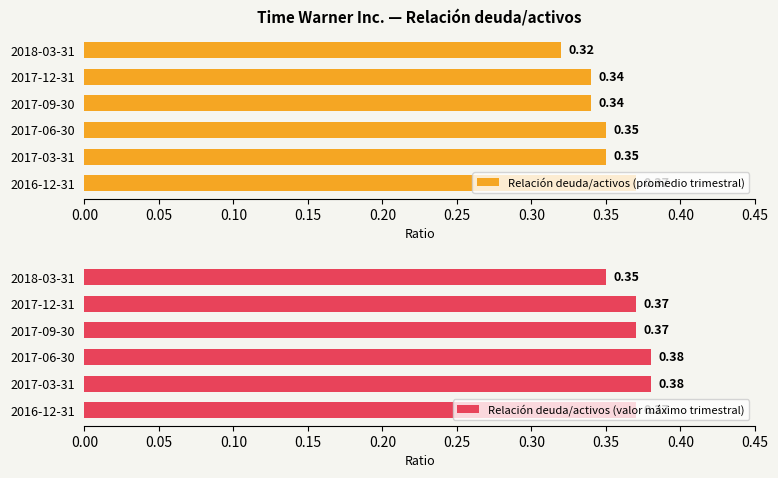

Which series has the largest total across all categories?

Relación deuda/activos (valor máximo trimestral)